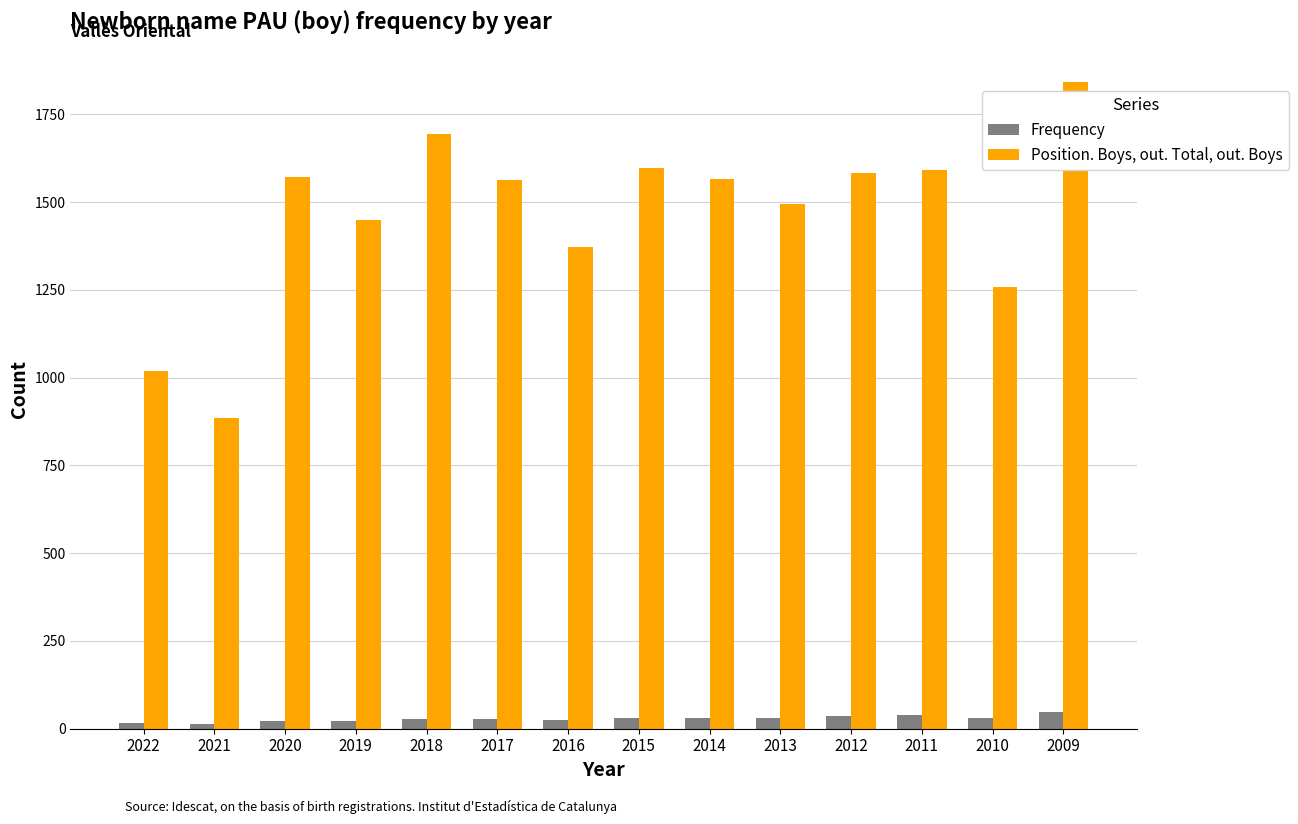

What is the sum of the Frequency values at 2009 and 2013?

78